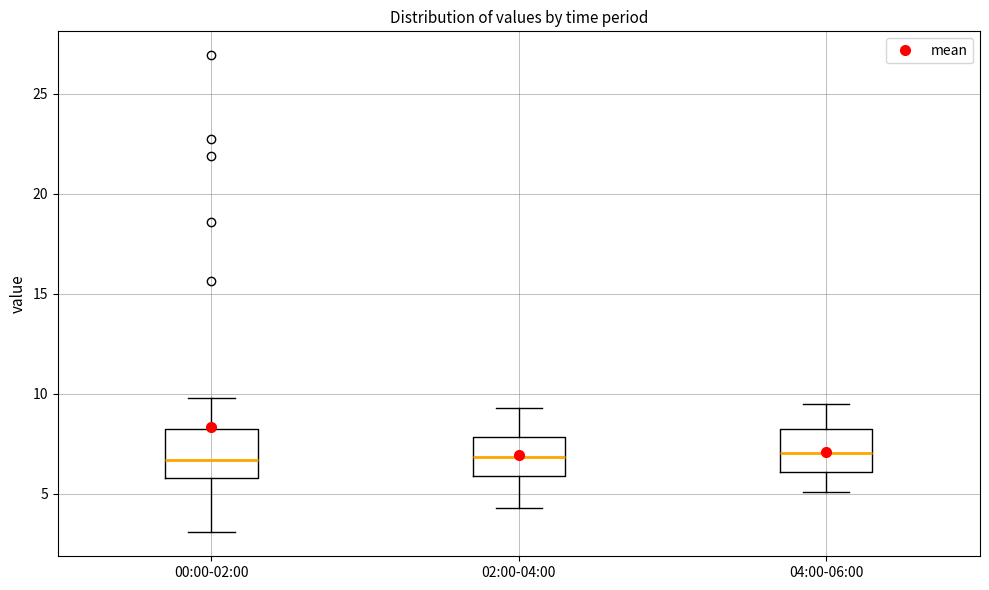

Reading left to right, read every box against the y-axis: the position of its median line, the range the box covers, and the ends of its whiskers. The values are not printed on the chart, so give them approximately, as read against the axis.

00:00-02:00: median 6.5, box 6.0 to 8.0, whiskers 3.0 to 10.0
02:00-04:00: median 7.0, box 6.0 to 8.0, whiskers 4.5 to 9.5
04:00-06:00: median 7.0, box 6.0 to 8.0, whiskers 5.0 to 9.5